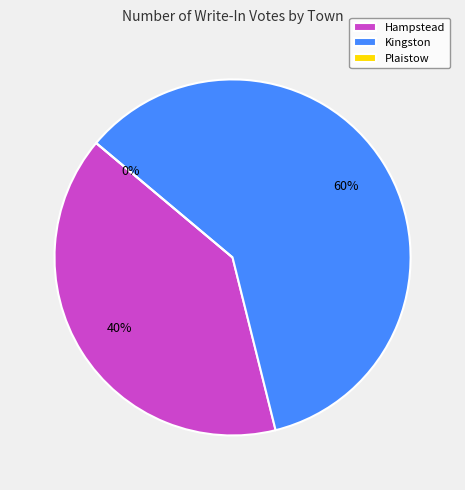

What is the total percentage of Hampstead and Kingston?

100.0%